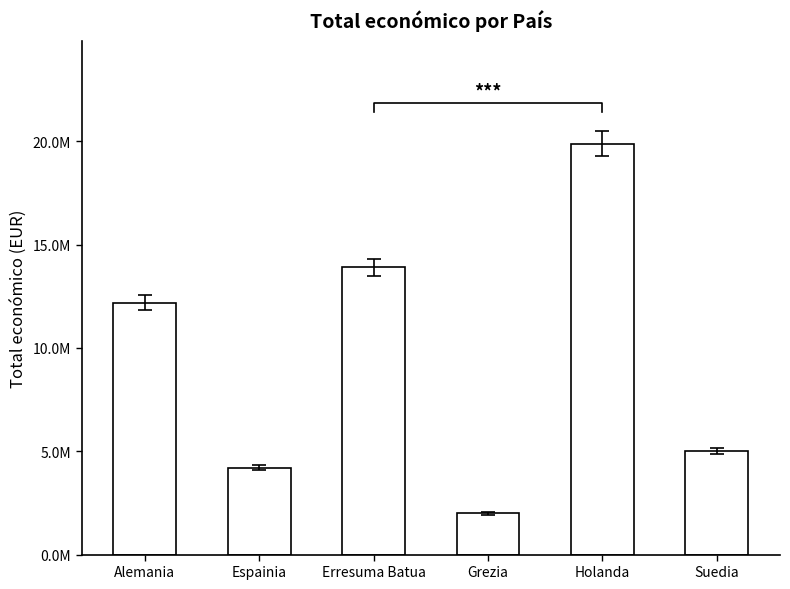

What is the difference between the second highest and second lowest values?

9702261